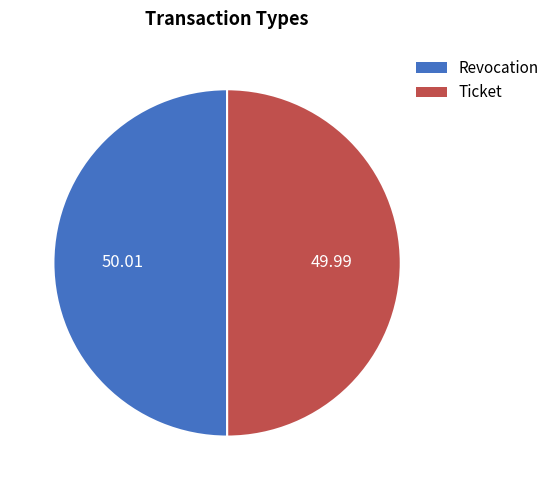

Approximately how many times larger is the value at Ticket compared to Revocation?

1.0